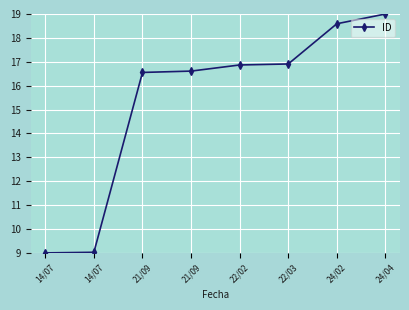

True or false: the data has more than 1 interior local peaks.

False